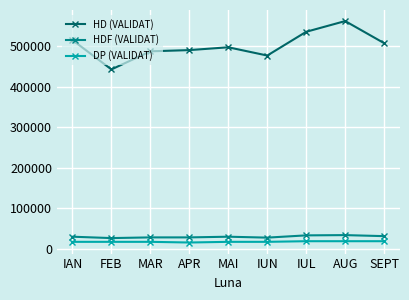

True or false: HD (VALIDAT) has a value of 782062.5 at AUG.

False